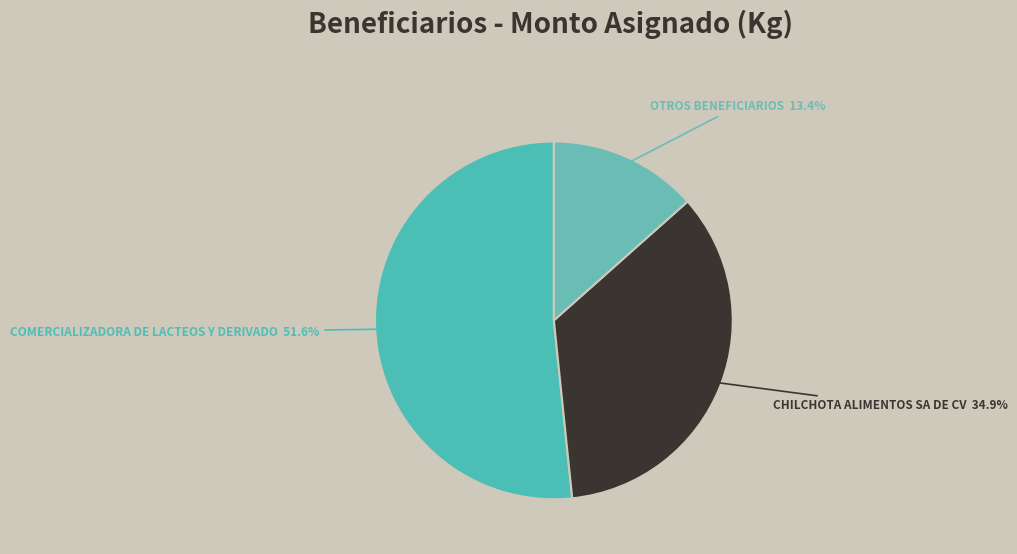

How many segments does this pie chart have?

3